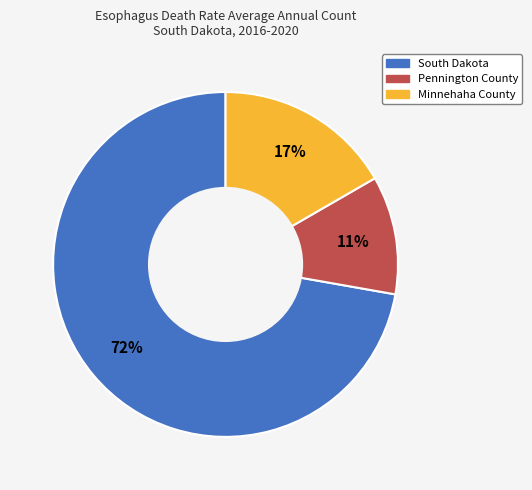

Count the number of slices in the pie.

3